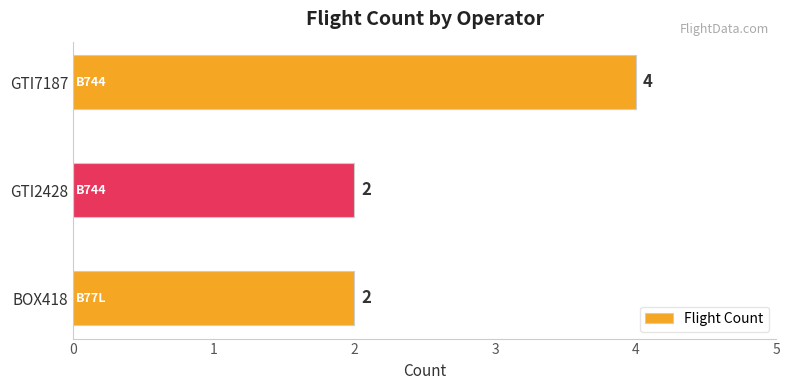

What is the sum of all values?

8